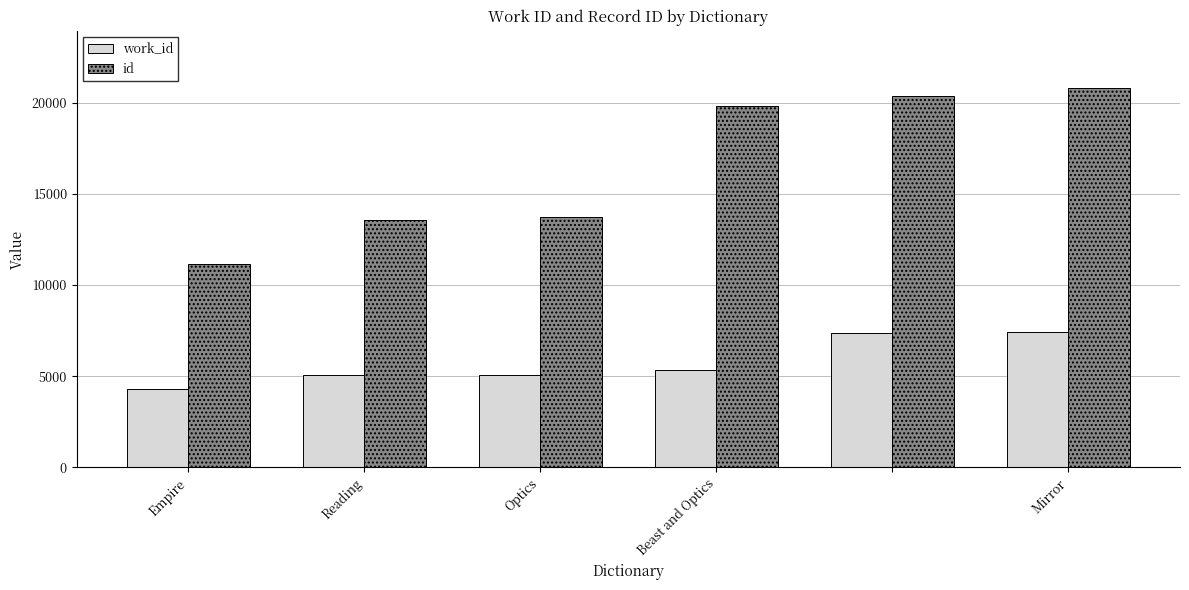

How many bars are there in total?

12